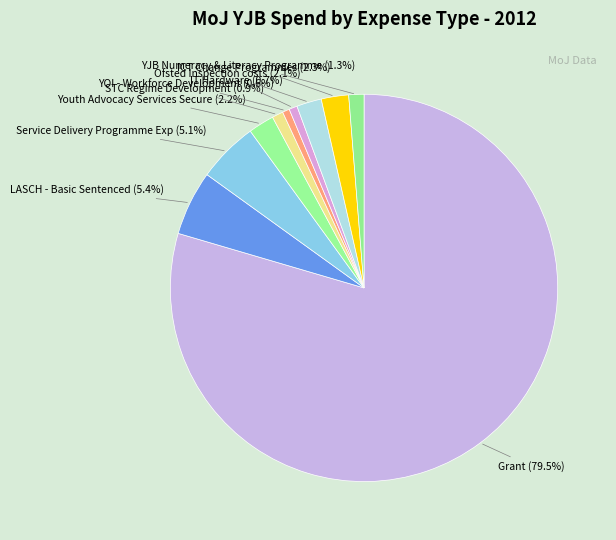

What is the majority slice?

Grant